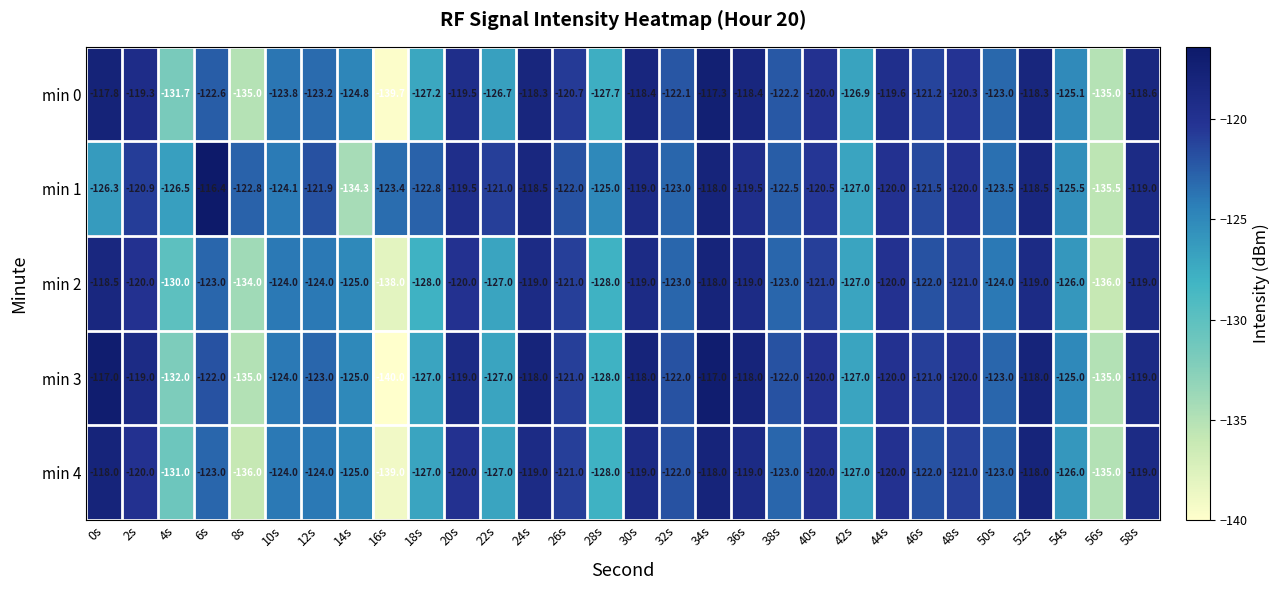

What is the sum of the min 4 values at 32s and 30s?

-241.0